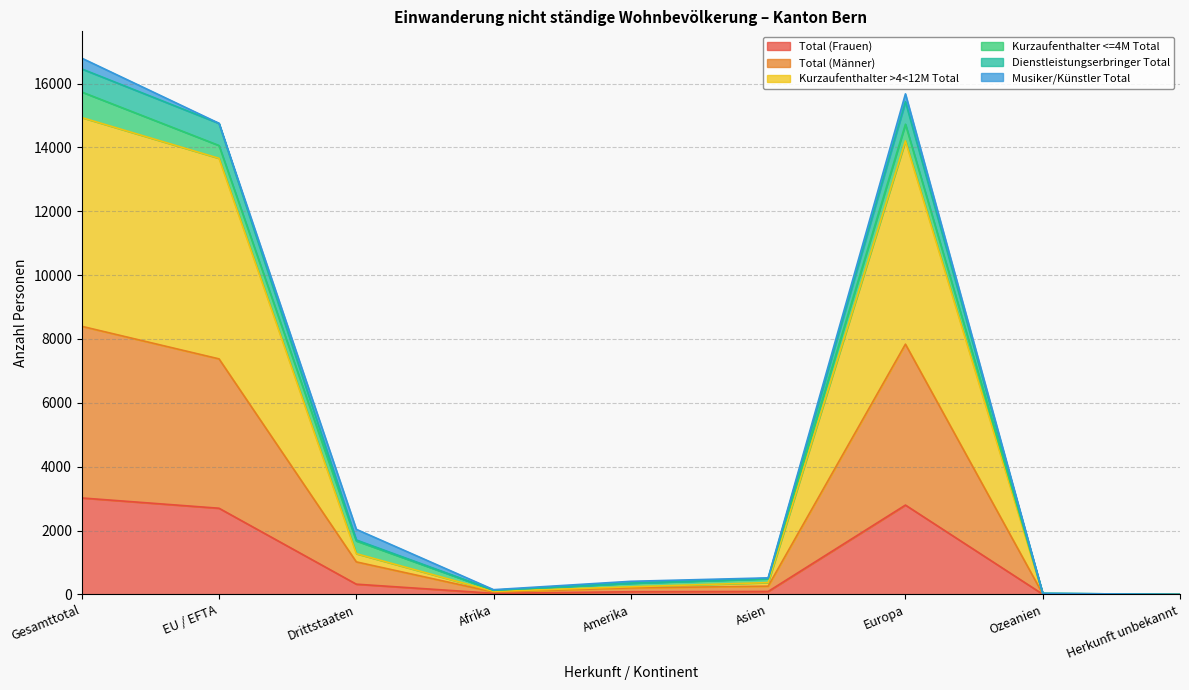

The value of Total (Frauen) at Gesamttotal is 981. True or false?

False